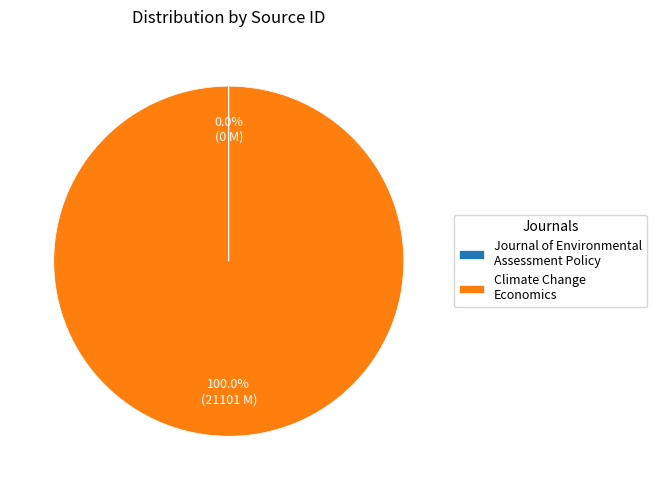

Is there any slice that represents more than half of the pie?

Yes